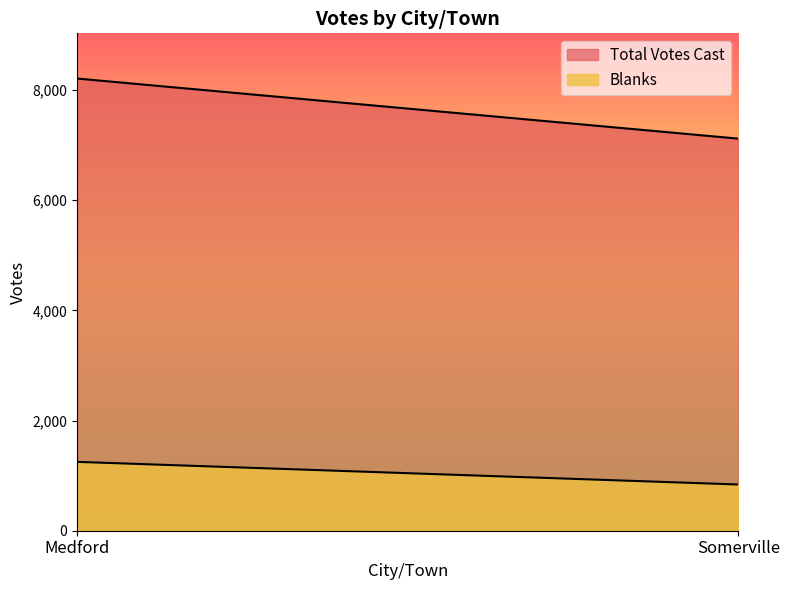

Between Medford and Somerville, which series saw the biggest shift?

Total Votes Cast